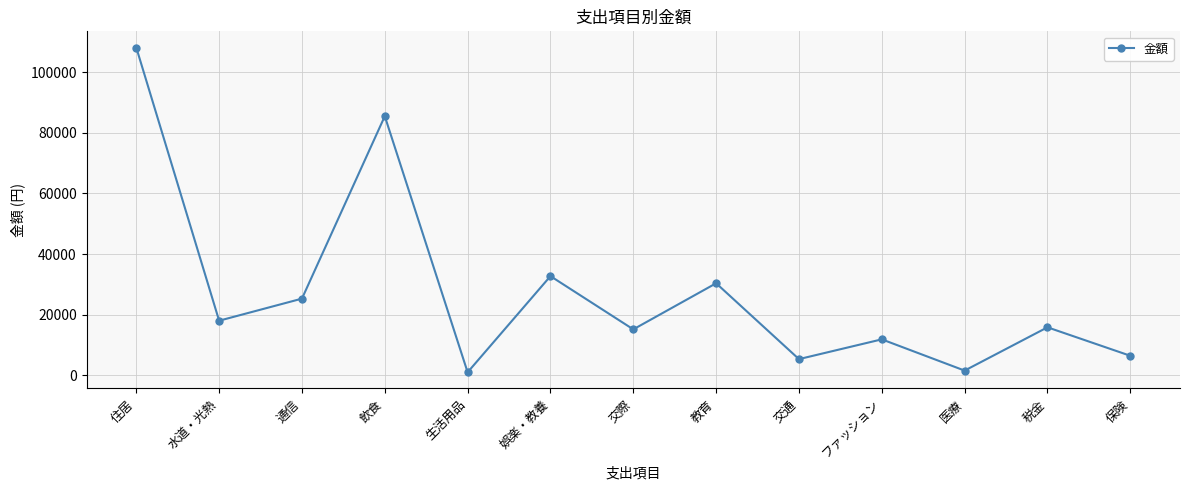

Does the chart have visible grid lines?

Yes